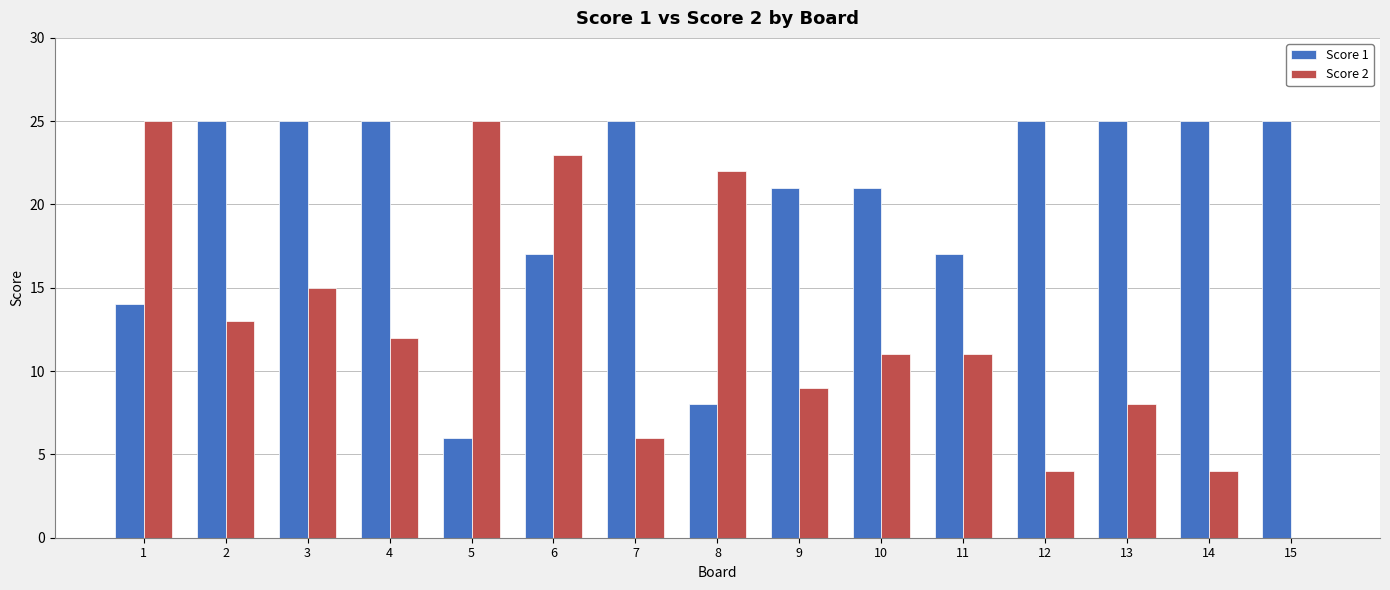

Which series has the largest total across all categories?

Score 1